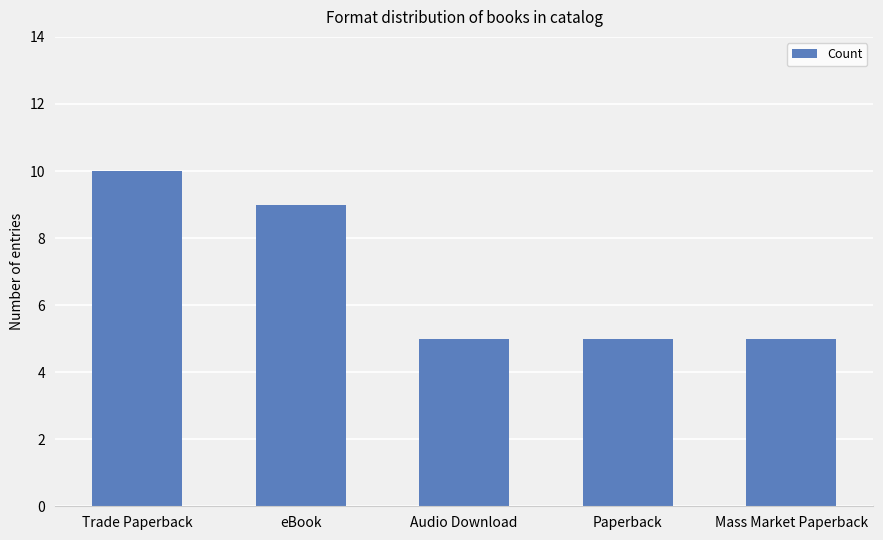

The value at eBook is 16. True or false?

False